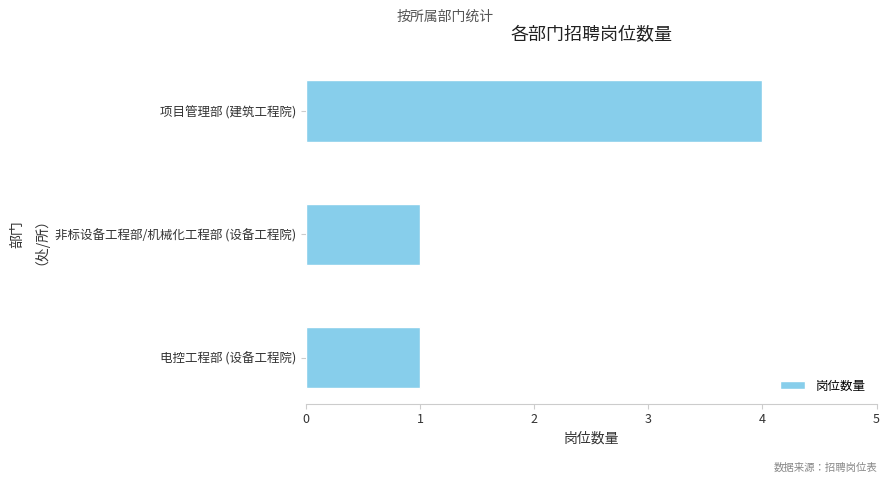

What is the ratio of the value at 项目管理部 (建筑工程院) to the value at 电控工程部 (设备工程院)?

4.0